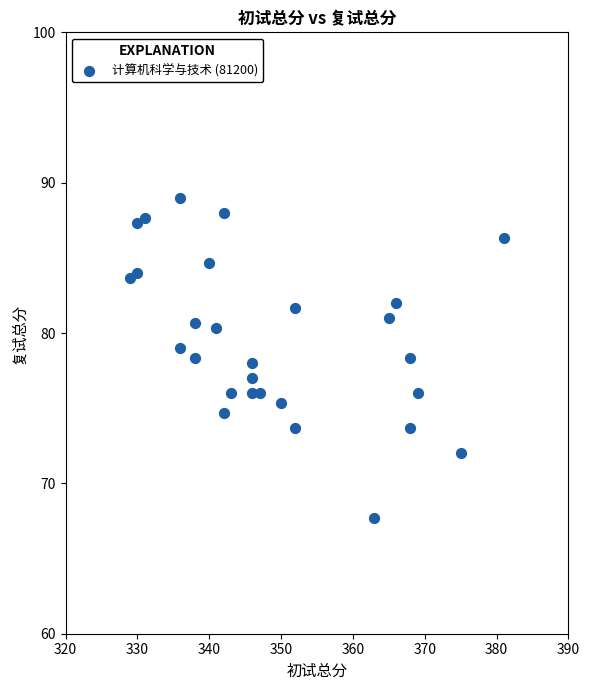

What is the range of X values (max minus min)?

52.0